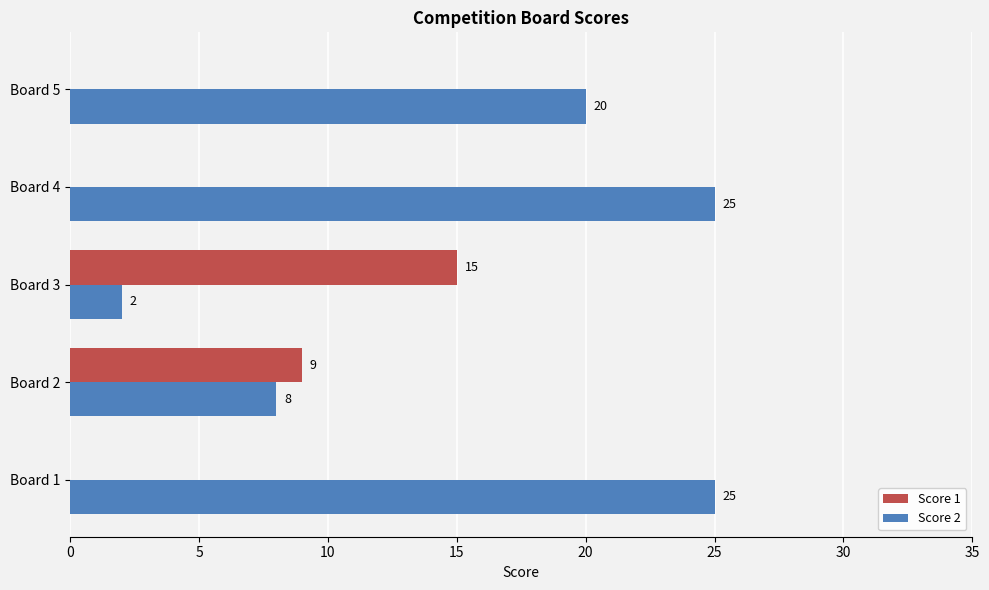

Which series has the widest spread of values?

Score 2